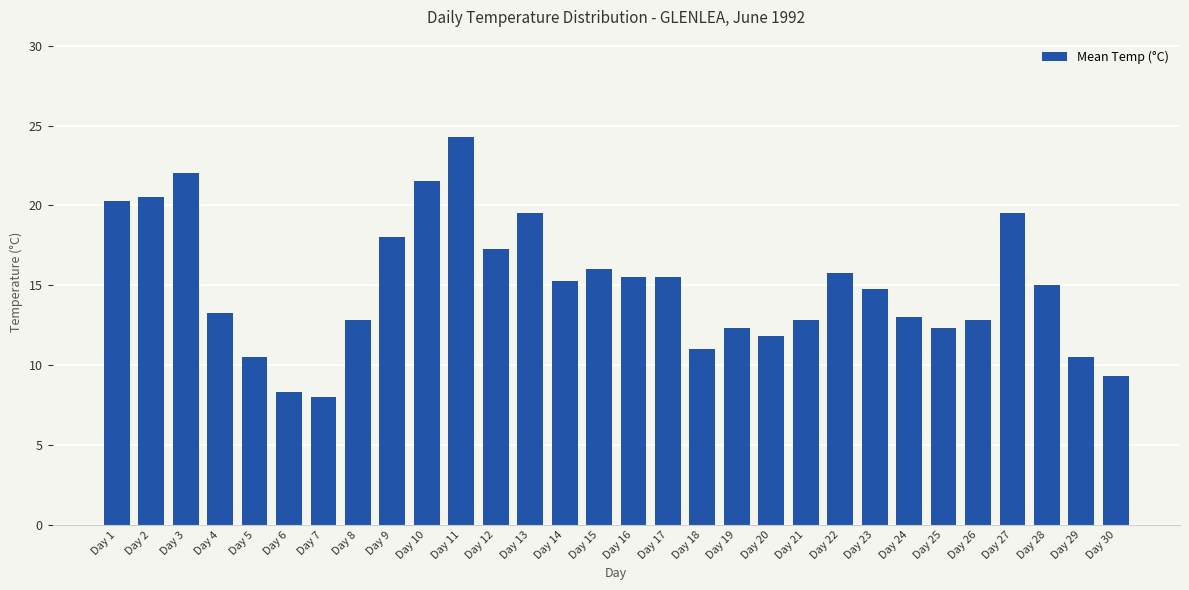

Is it true that the value at Day 2 is 35.7?

False